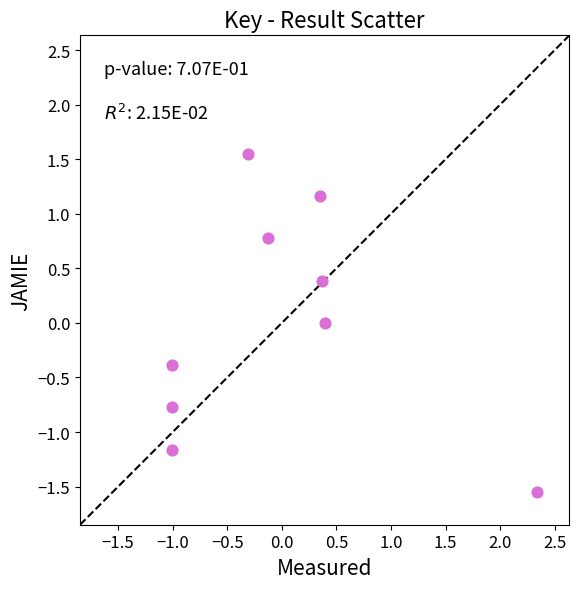

What is the range of Y values (max minus min)?

3.1